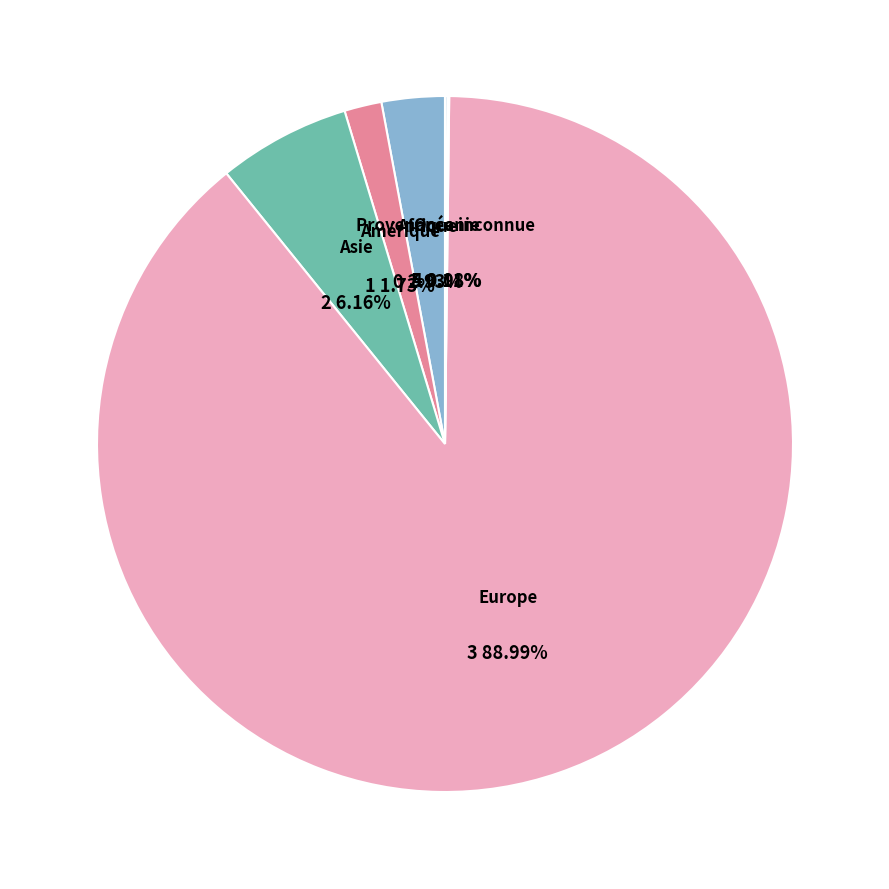

Which slice represents more than half of the pie?

Europe